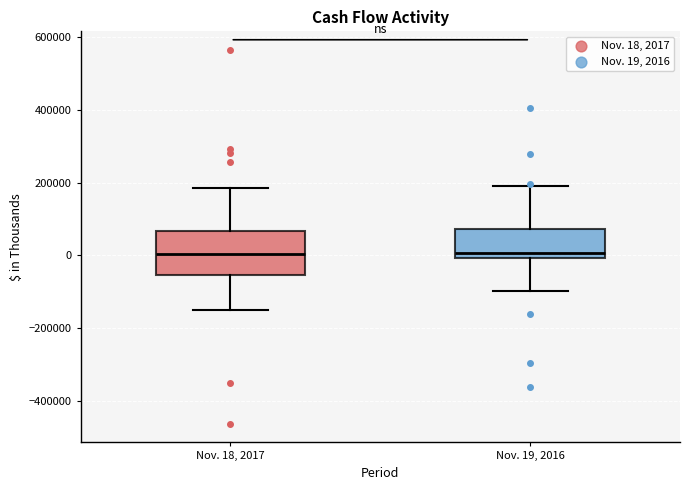

Reading left to right, transcribe this box plot: for each box, give where its median line is, the range the box spans, and where its two whiskers end, as read against the y-axis. The values are not printed on the chart, so give them approximately, as read against the axis.

Nov. 18, 2017: median 0, box -60000 to 60000, whiskers -160000 to 180000
Nov. 19, 2016: median 0 (just above the box's lower edge), box 0 to 80000, whiskers -100000 to 180000